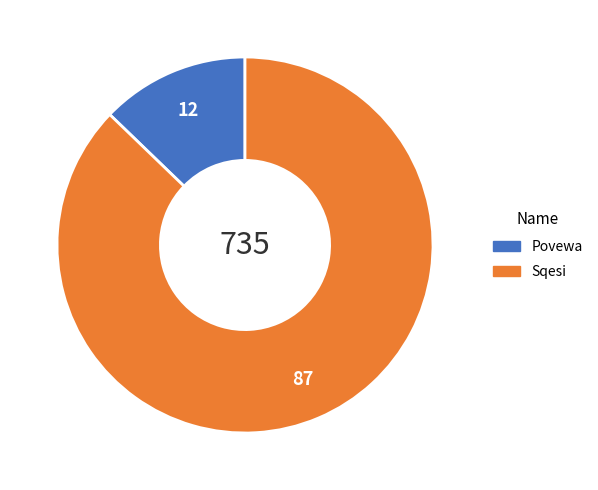

Rank the categories by value from lowest to highest.

Povewa, Sqesi